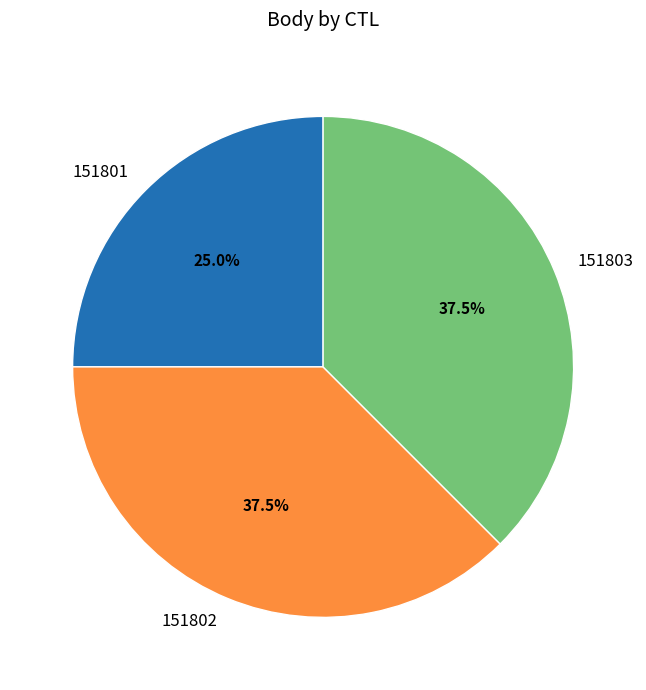

Does 151802 represent more than half of the total?

No